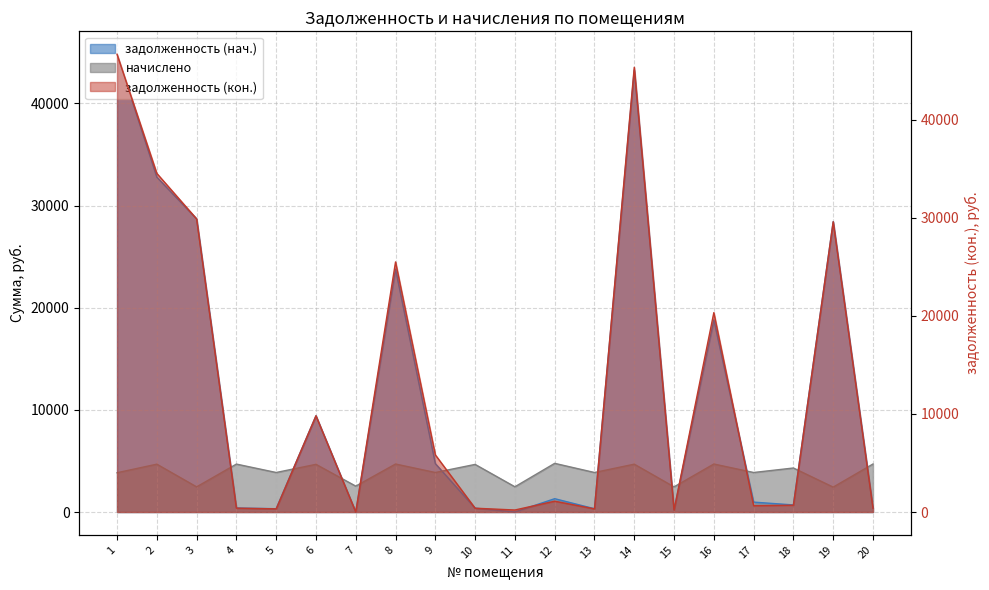

At which label does задолженность (кон.) first exceed 1103?

1